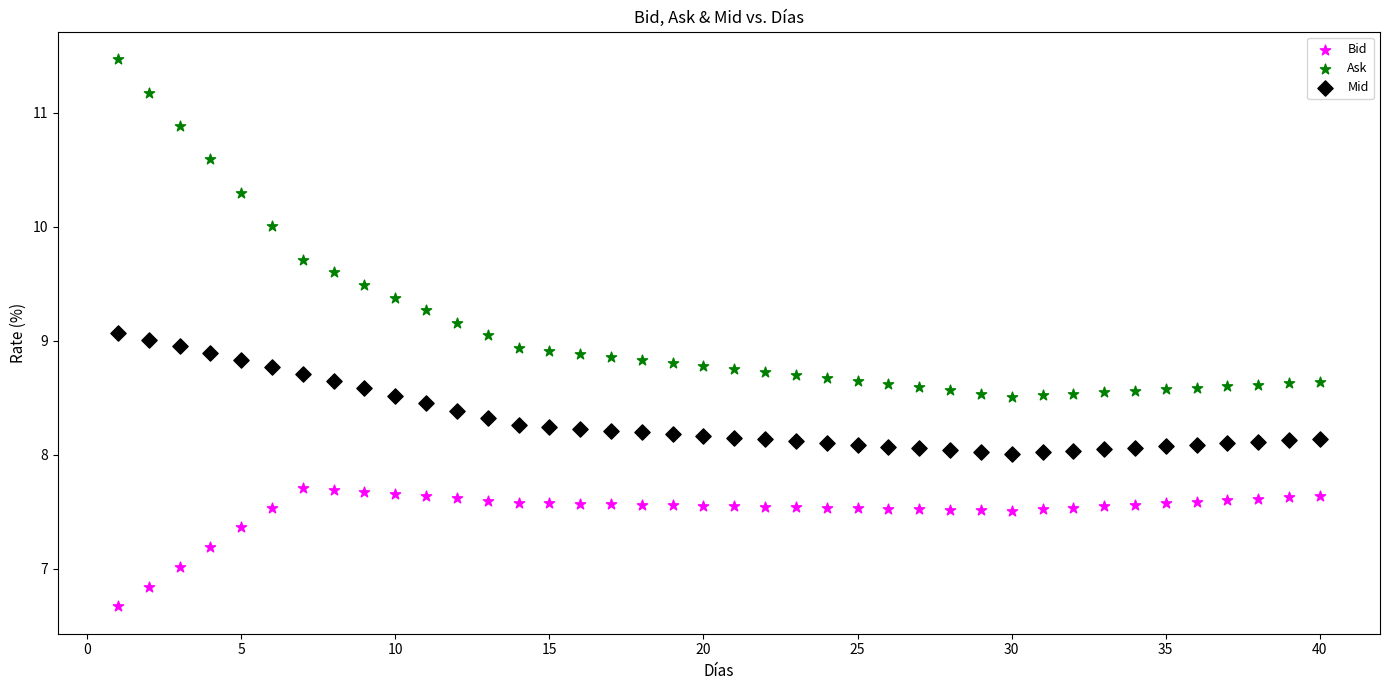

Across all data points, what is the range of X values (max minus min)?

39.0